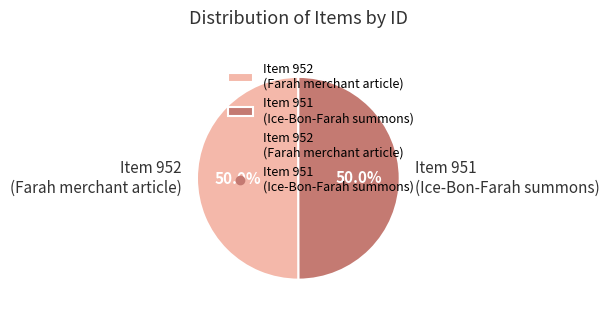

Combined, what portion of the pie is Item 951 (Ice-Bon-Farah summons) and Item 952 (Farah merchant article)?

100.0%